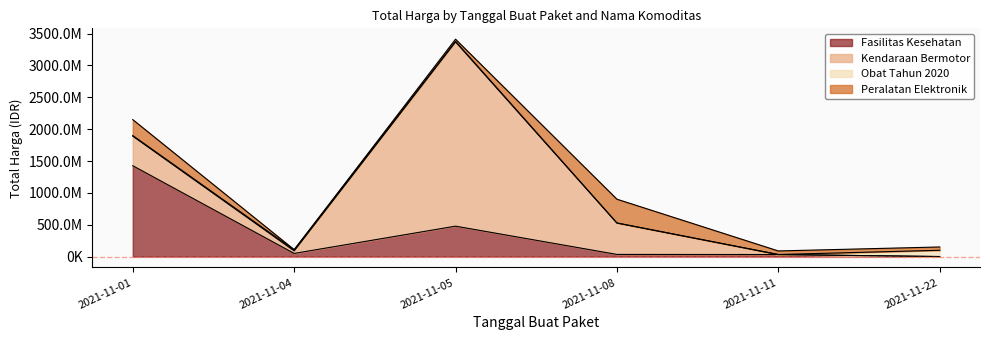

What is the total value across all series at 2021-11-22?

150951445